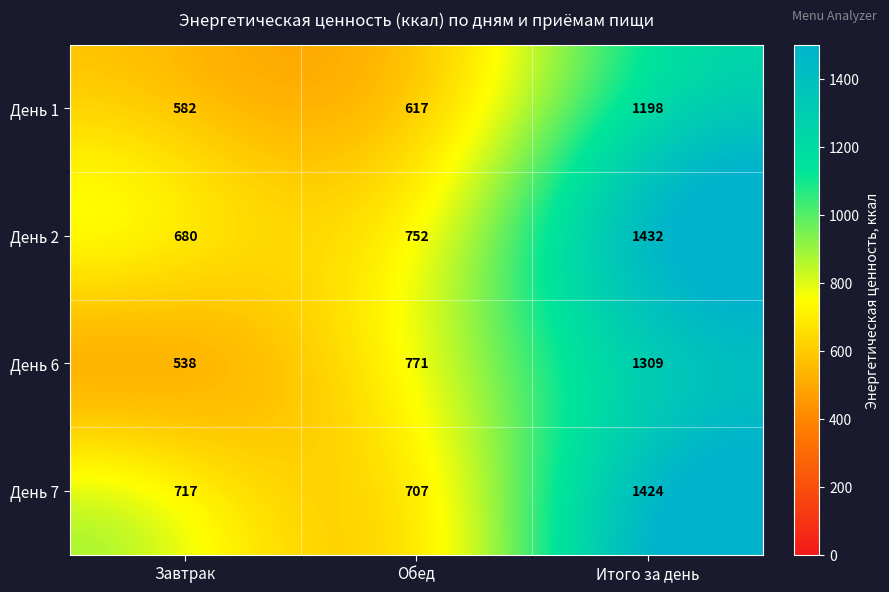

Read the День 7 value at Итого за день, to the nearest 100.

1400